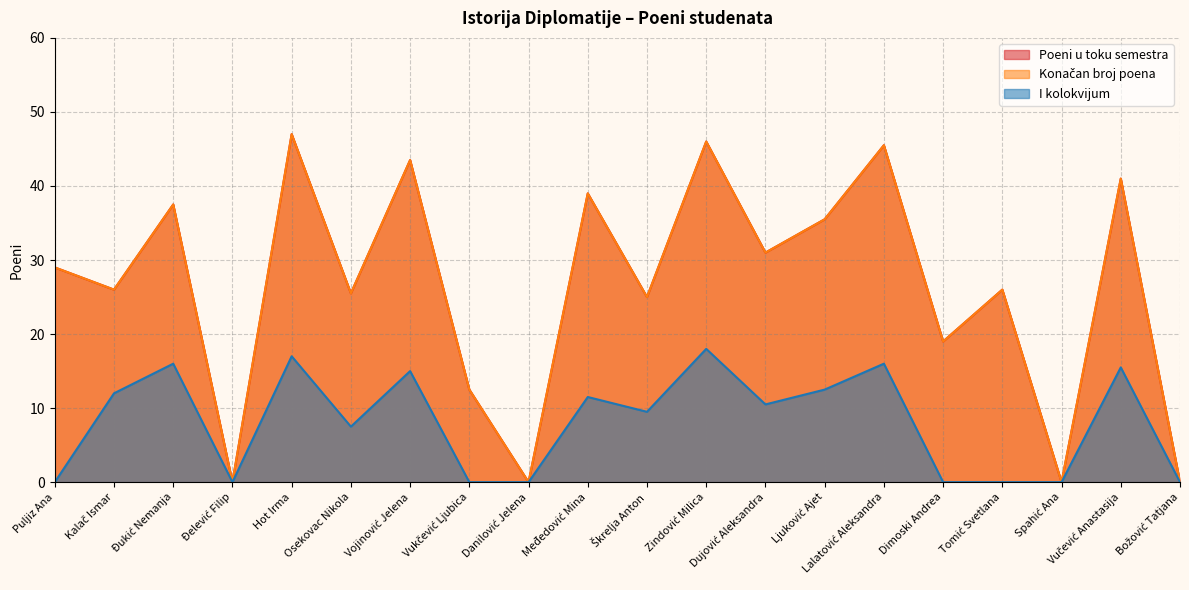

What is the label of the 15th point from the left?

Lalatović Aleksandra